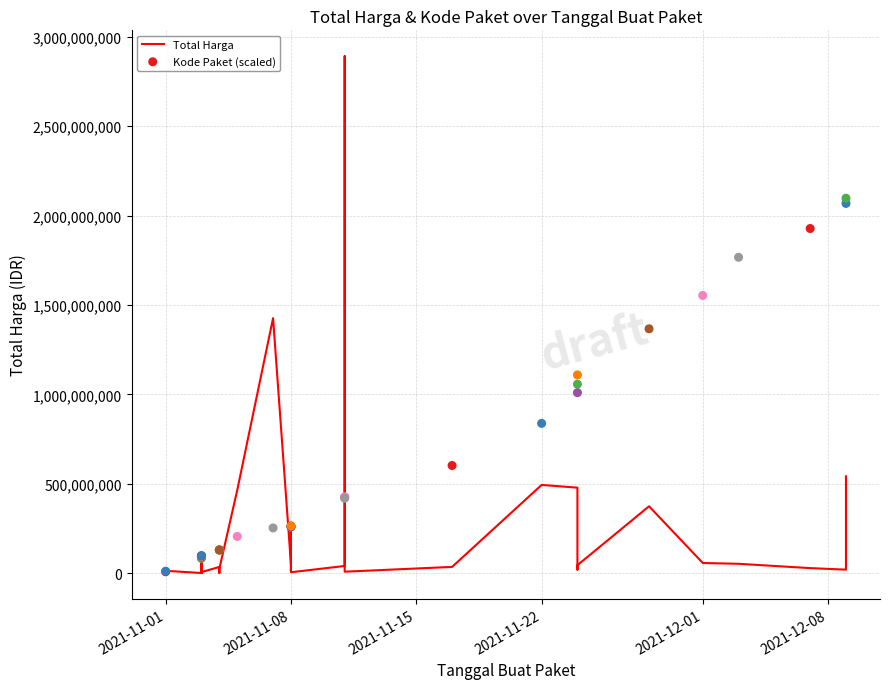

Which series reaches the minimum Y coordinate?

Total Harga